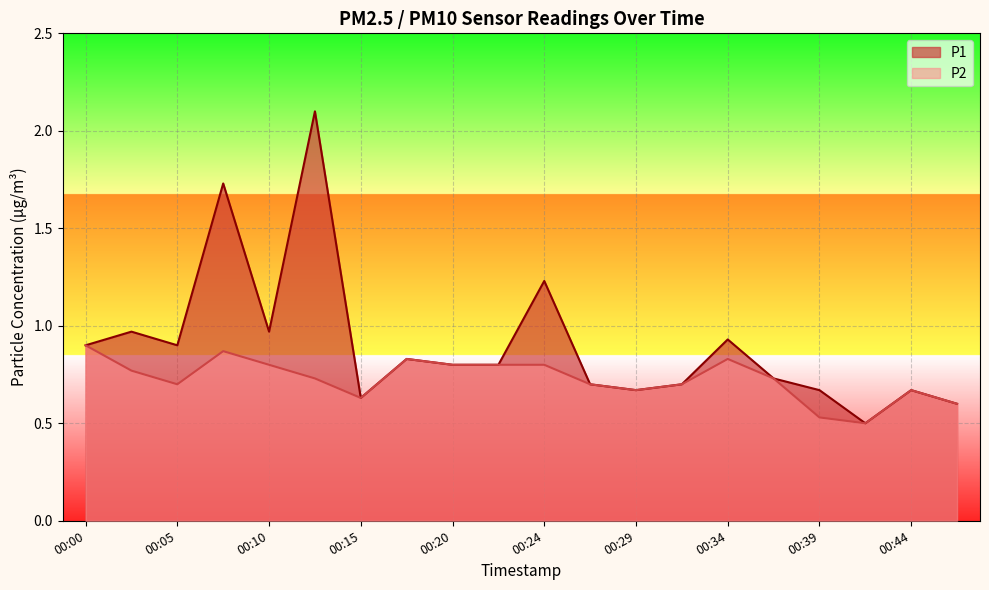

Reading left to right, transcribe all the data shown in this chart.

P1: 0.9	1.0	0.9	1.7	1.0	2.1	0.6	0.8	0.8	0.8	1.2	0.7	0.7	0.7	0.9	0.7	0.7	0.5	0.7	0.6
P2: 0.9	0.8	0.7	0.9	0.8	0.7	0.6	0.8	0.8	0.8	0.8	0.7	0.7	0.7	0.8	0.7	0.5	0.5	0.7	0.6